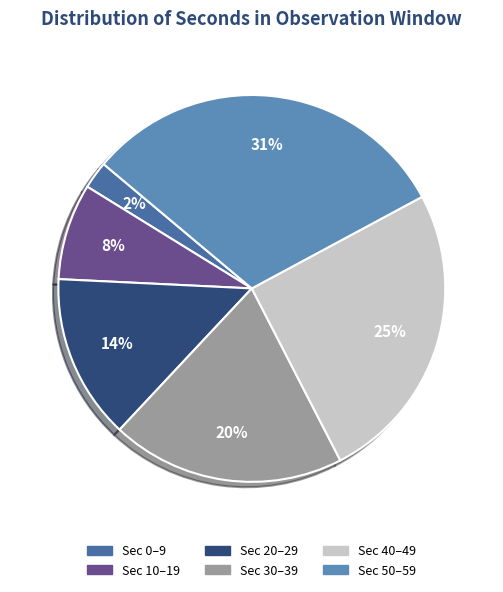

How many segments does this pie chart have?

6